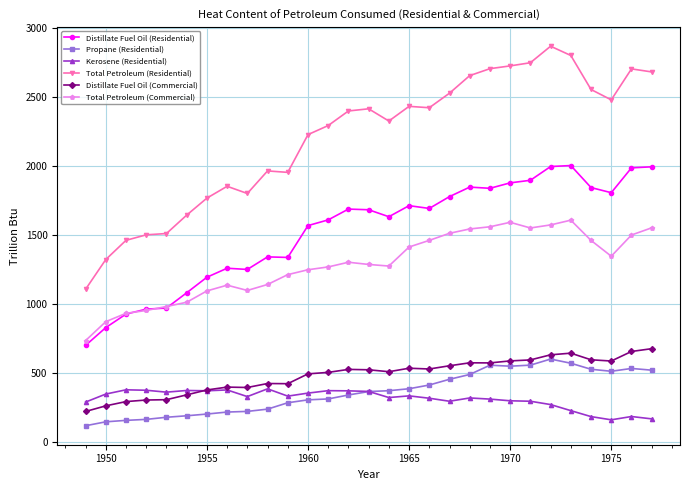

What is the minimum value shown in the chart?

117.6